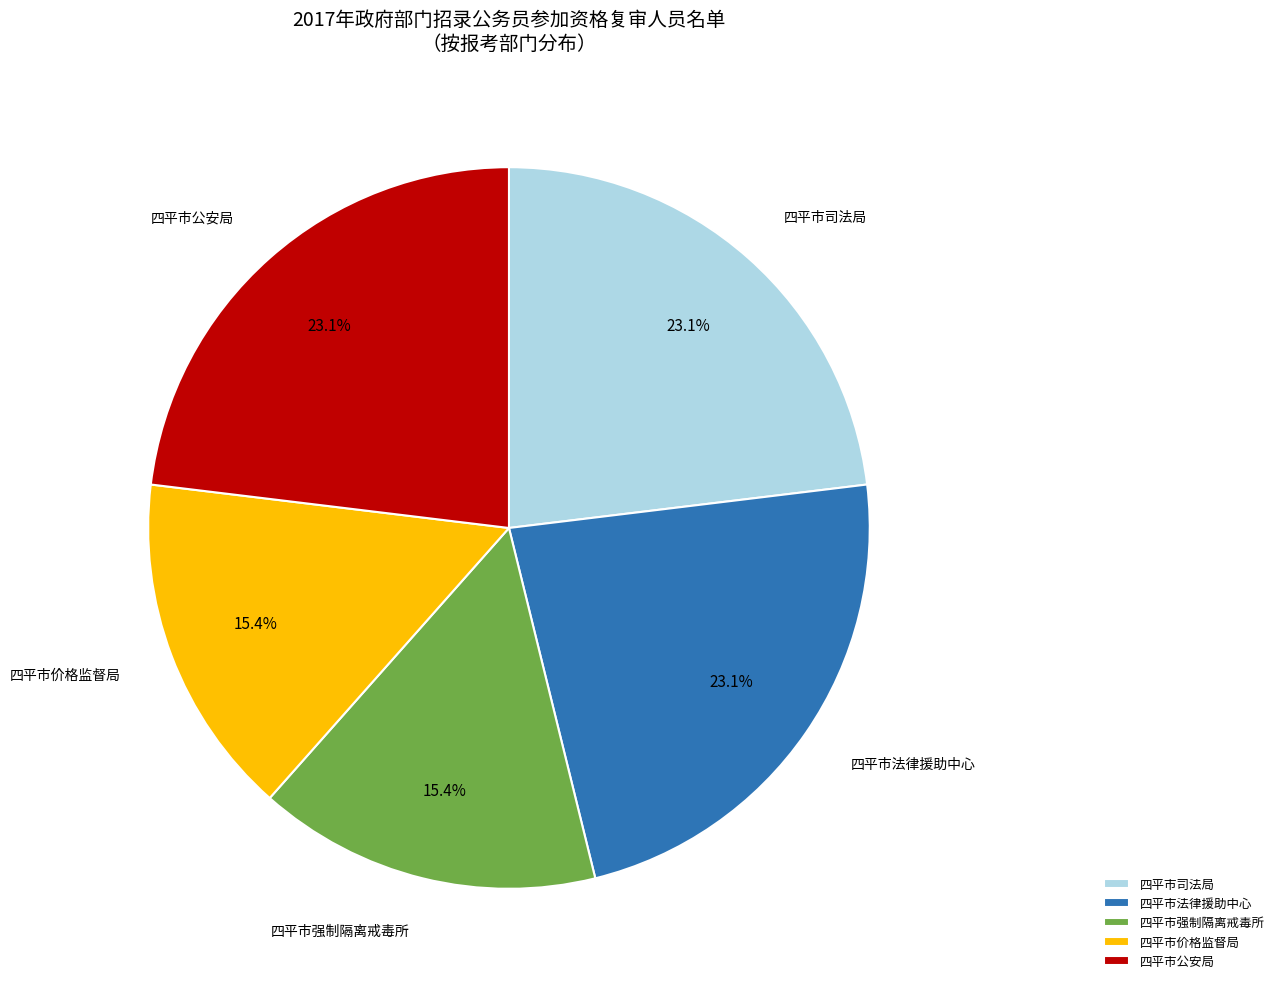

What percentage is the 四平市公安局 slice, to the nearest percent?

23%